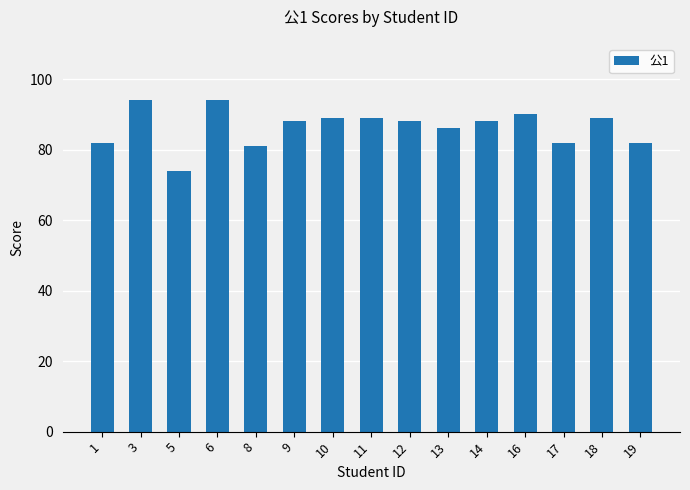

What is the value of the 9th bar from the left?

88